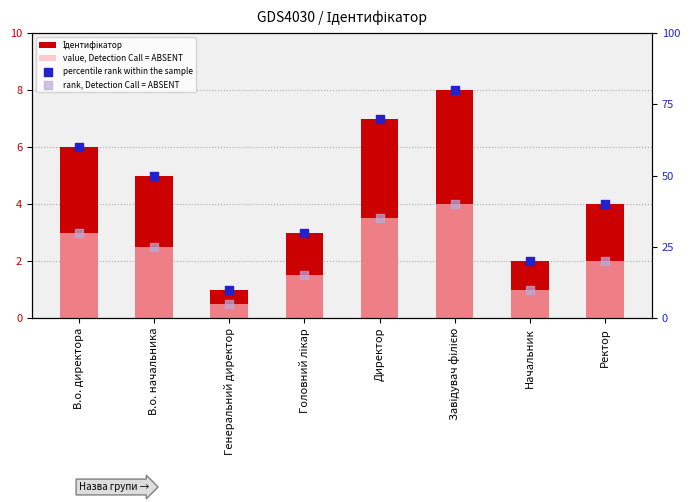

Is the value of rank, Detection Call = ABSENT at В.о. начальника greater than the value of value, Detection Call = ABSENT at Ректор?

Yes